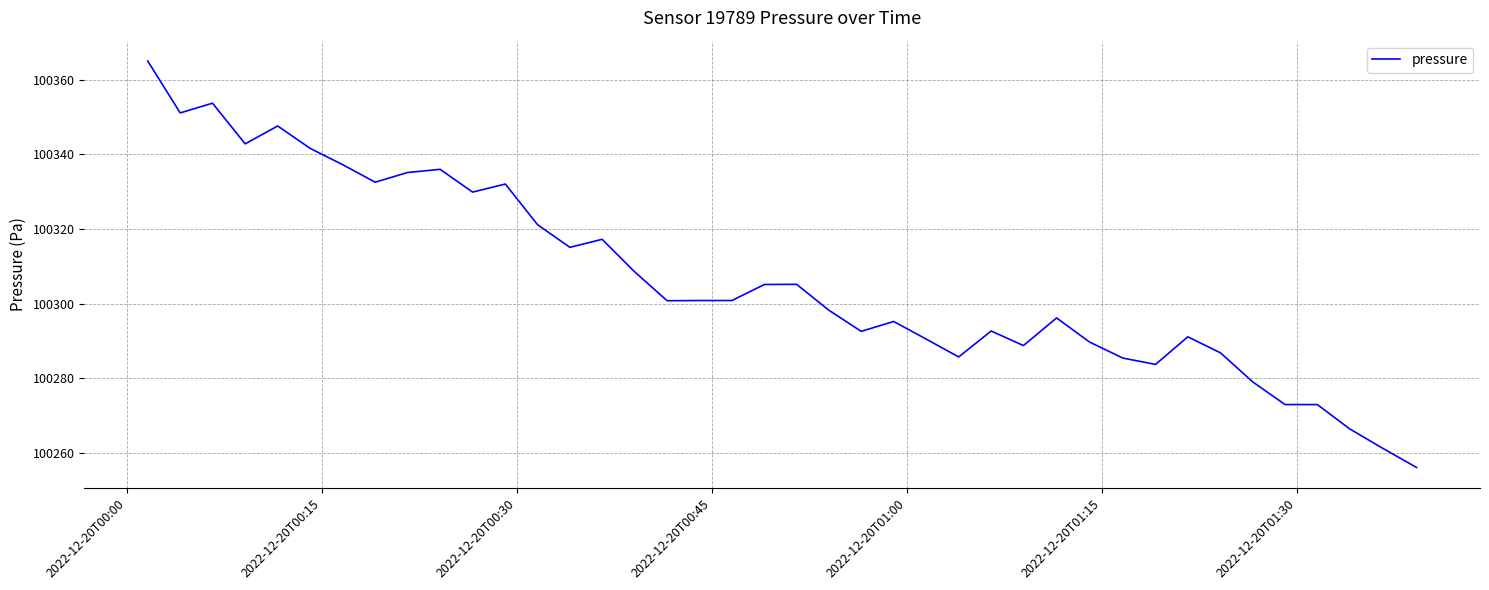

What is the difference between the maximum and minimum values?

108.9